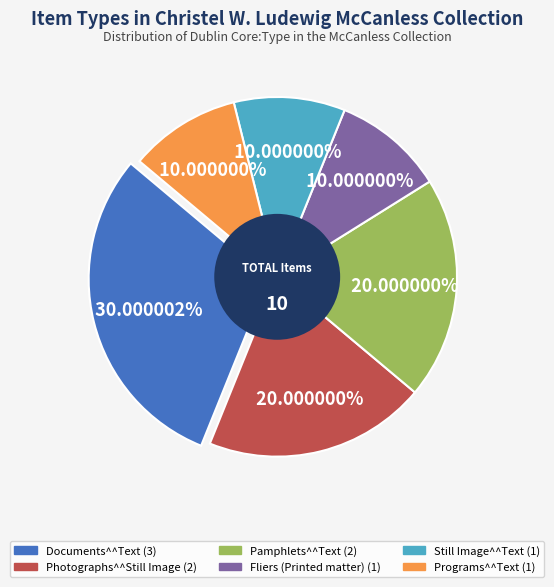

How many slices are in this pie chart?

6